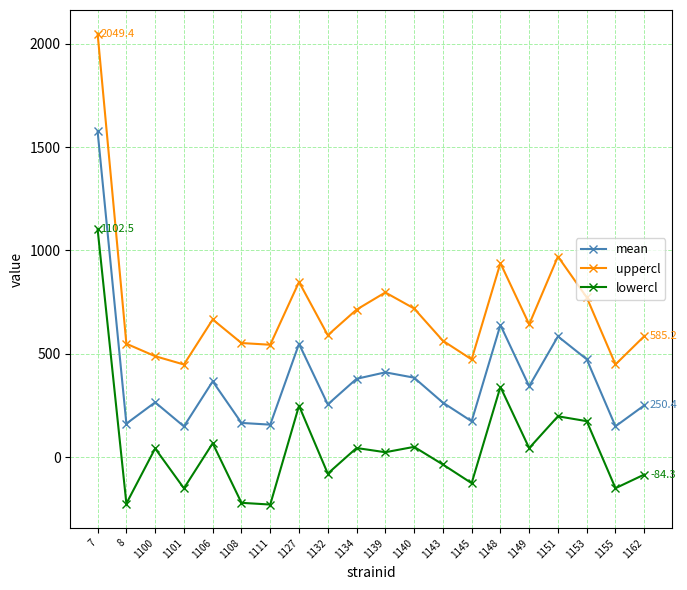

What are all the series names shown in the legend?

mean, uppercl, lowercl